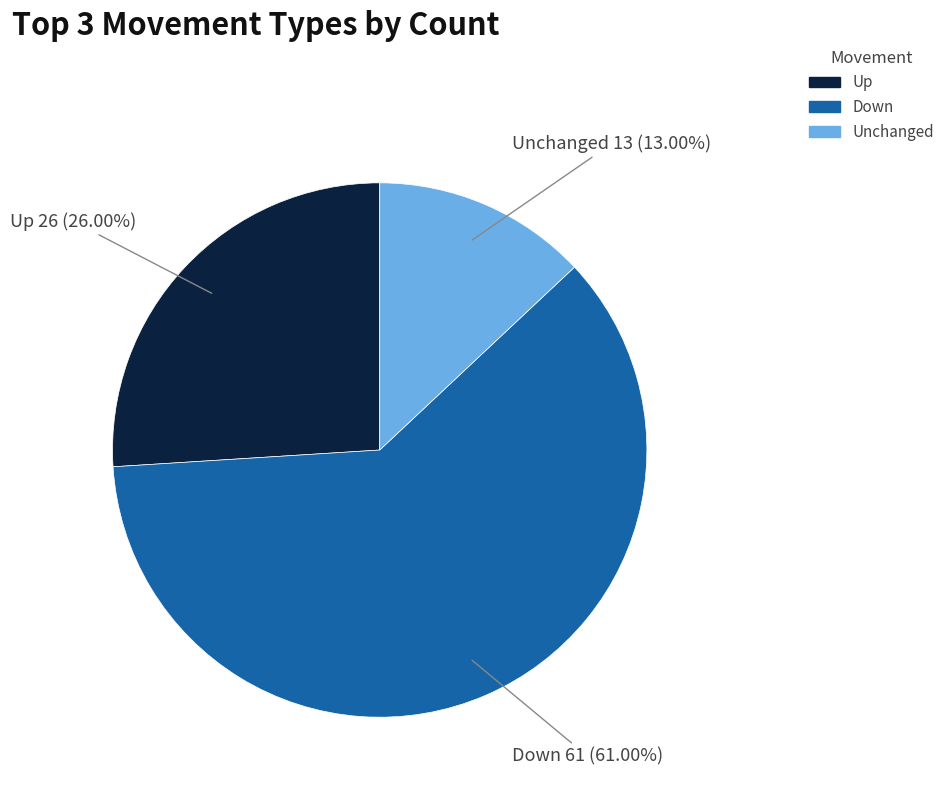

Does any single category account for the majority?

Yes